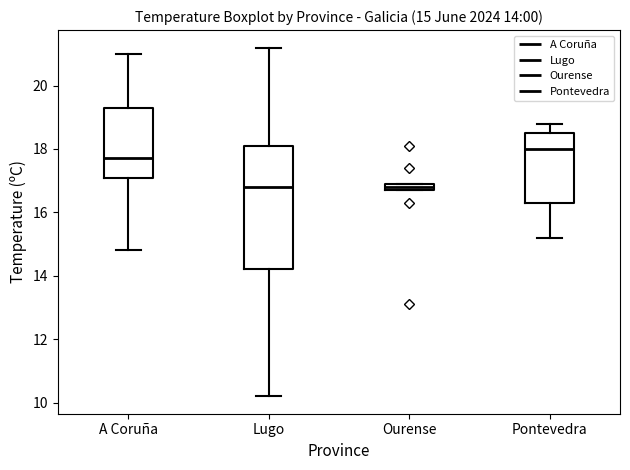

Which box's median line is the highest?

Pontevedra